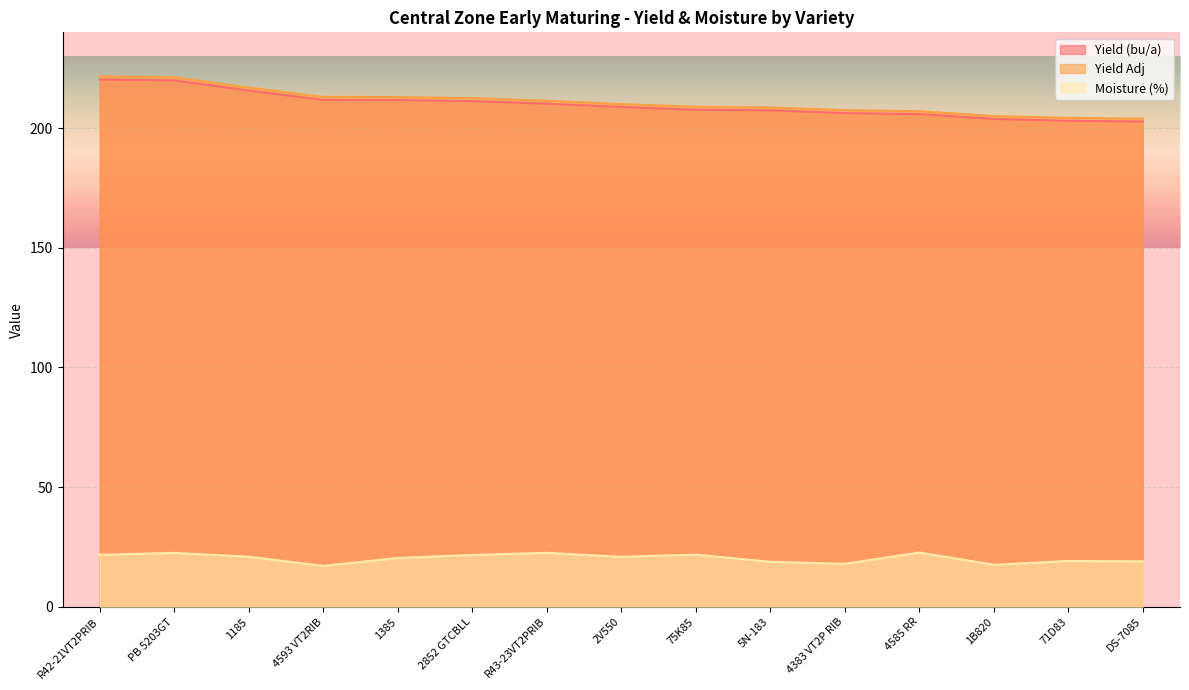

Reading left to right, transcribe all the data shown in this chart.

Yield (bu/a): R42-21VT2PRIB=220.3	PB 5203GT=219.9	1185=215.7	4593 VT2RIB=211.8	1385=211.7	2852 GTCBLL=211.3	R43-23VT2PRIB=210.2	2V550=208.8	75K85=207.7	5N-183=207.4	4383 VT2P RIB=206.3	4585 RR=205.8	1B820=203.8	71D83=203.1	DS-7085=202.8
Yield Adj: R42-21VT2PRIB=221.6	PB 5203GT=221.2	1185=216.9	4593 VT2RIB=213.0	1385=212.9	2852 GTCBLL=212.5	R43-23VT2PRIB=211.4	2V550=210.1	75K85=208.9	5N-183=208.7	4383 VT2P RIB=207.5	4585 RR=207.1	1B820=205.0	71D83=204.3	DS-7085=204.0
Moisture (%): R42-21VT2PRIB=21.7	PB 5203GT=22.5	1185=20.9	4593 VT2RIB=17.1	1385=20.4	2852 GTCBLL=21.7	R43-23VT2PRIB=22.6	2V550=20.9	75K85=21.8	5N-183=18.8	4383 VT2P RIB=18.0	4585 RR=22.7	1B820=17.6	71D83=19.2	DS-7085=19.0